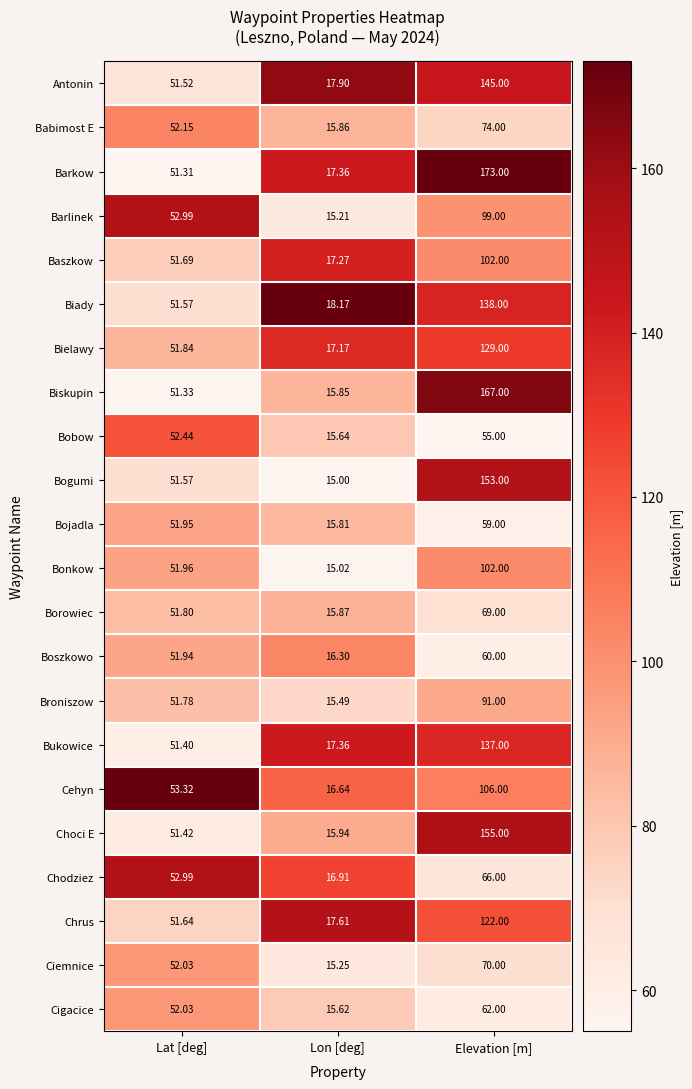

At which label is Chodziez closest to 41?

Lat [deg]